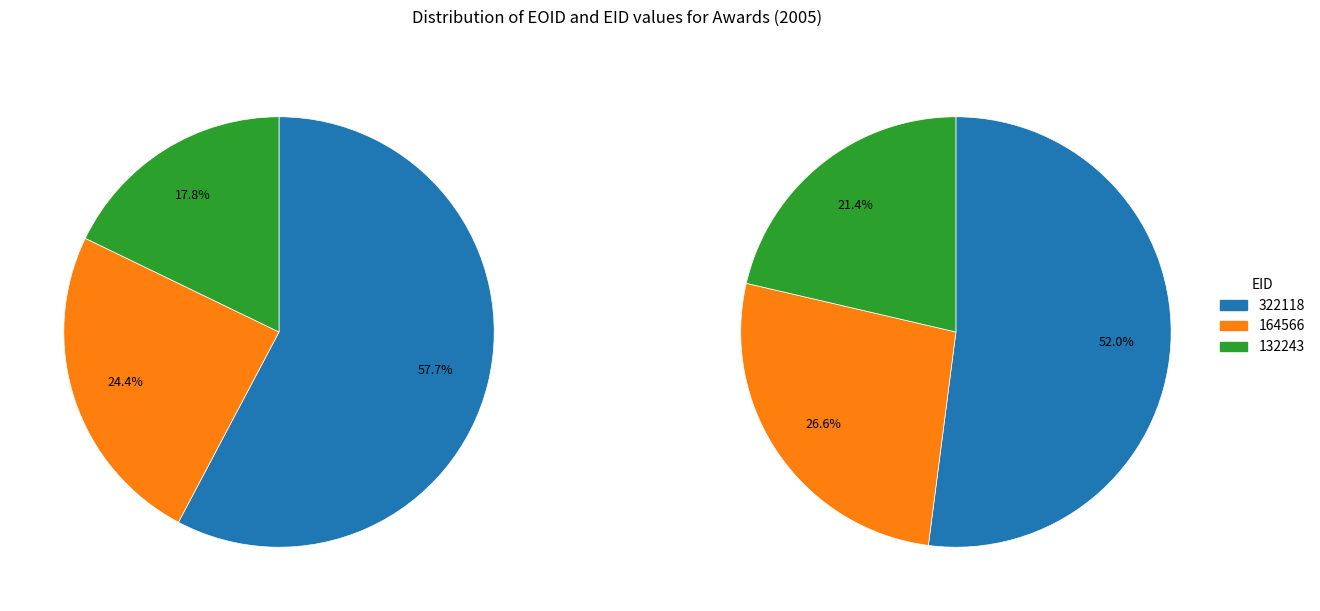

How many slices are in this pie chart?

3